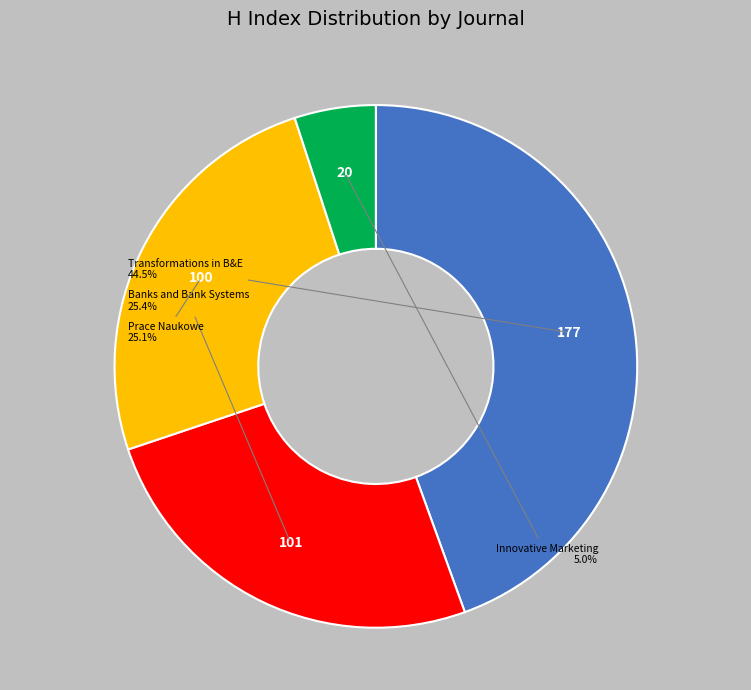

Does any single category account for the majority?

No